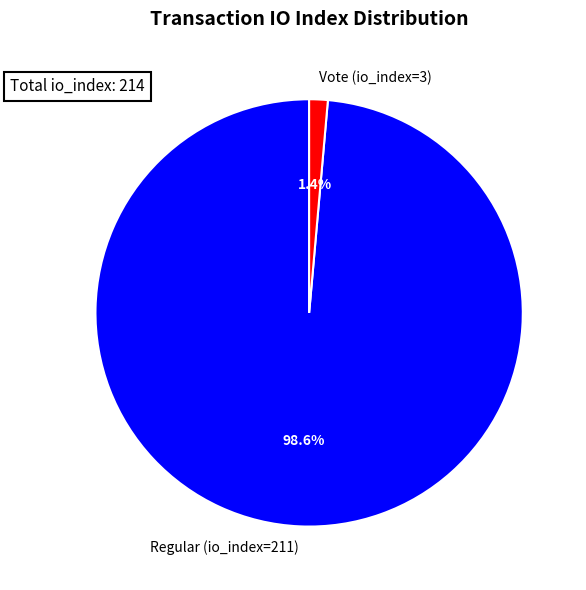

Do Regular (io_index=211) and Vote (io_index=3) together represent more than half of the pie?

Yes